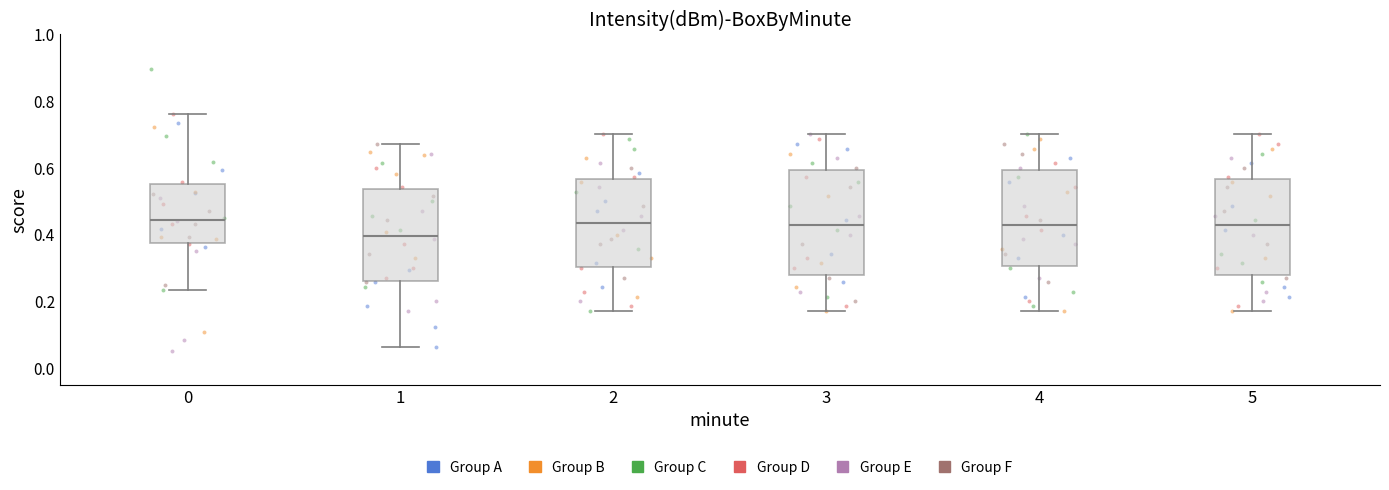

Which box has the lowest median line?

1